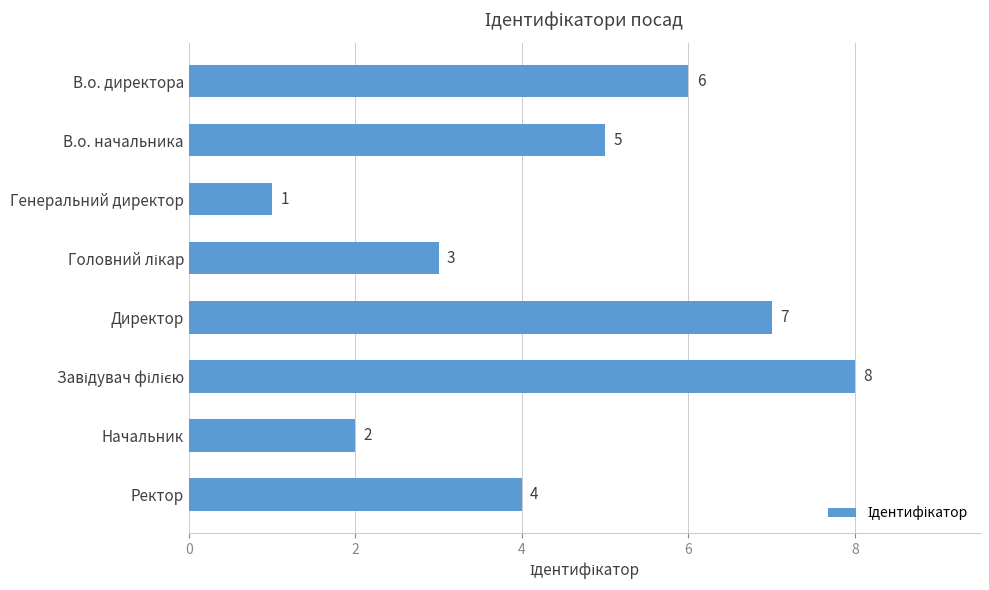

What position from the bottom is В.о. начальника?

7